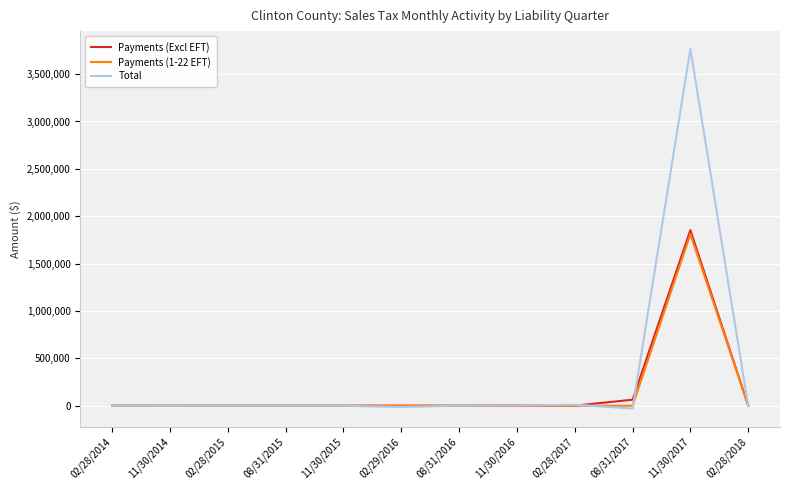

Does the chart have visible grid lines?

Yes